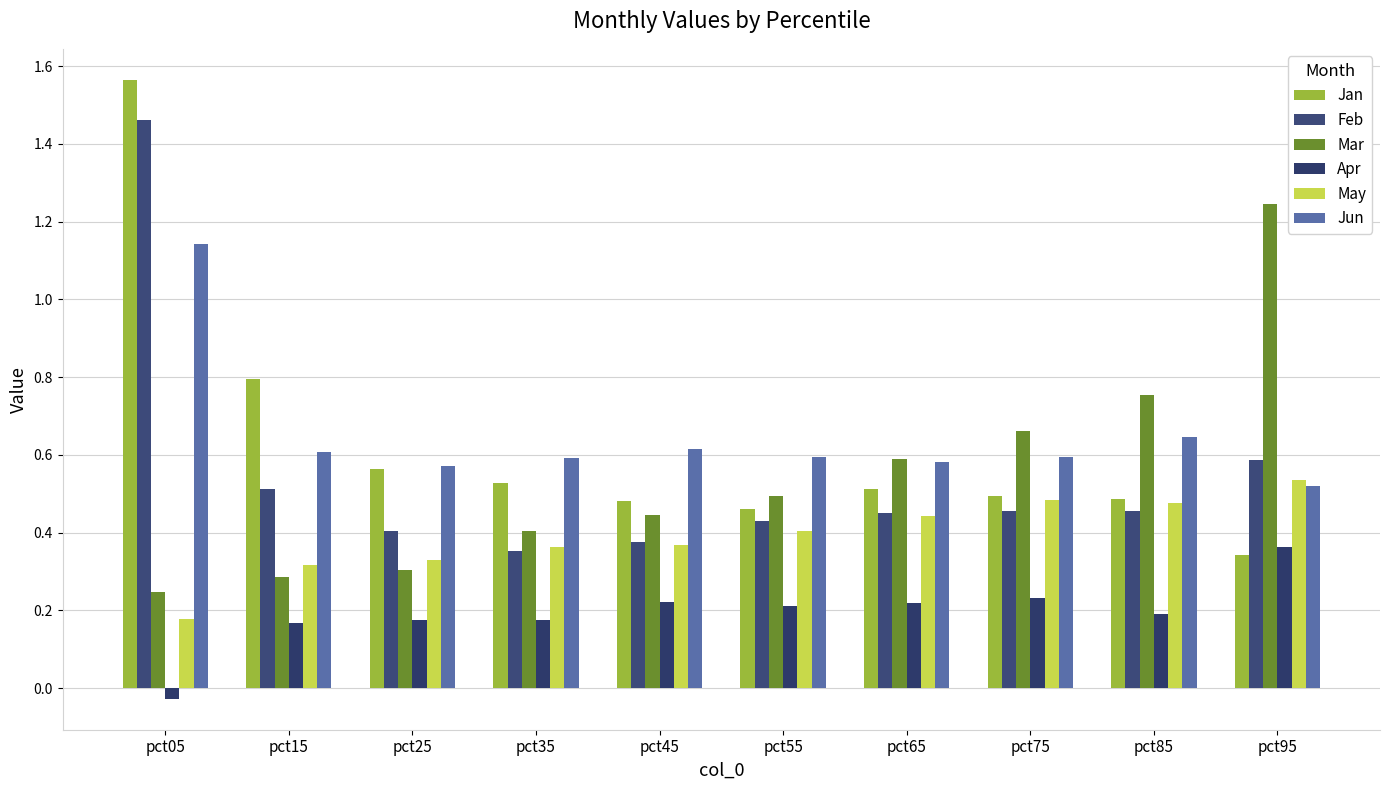

What is the sum of the Apr values at pct55 and pct25?

0.4